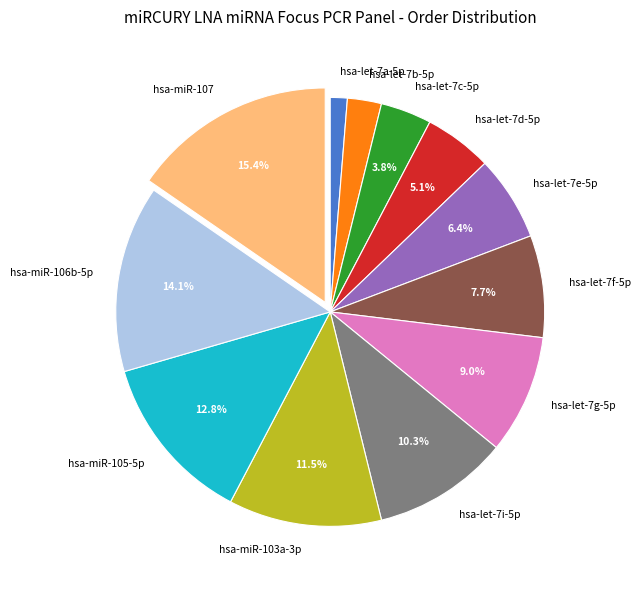

How many segments does this pie chart have?

12